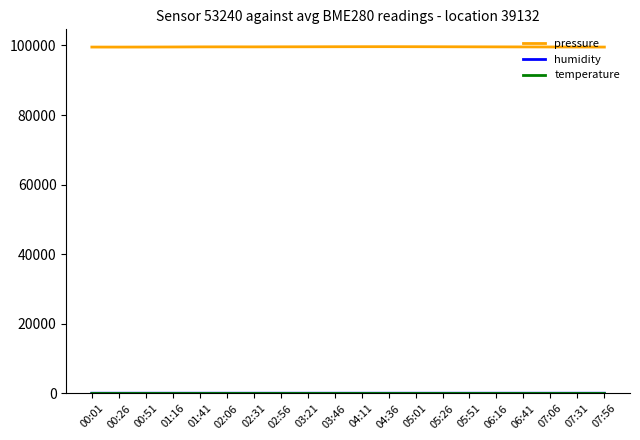

What is the spread (max minus min) of values at 02:31?

99586.7